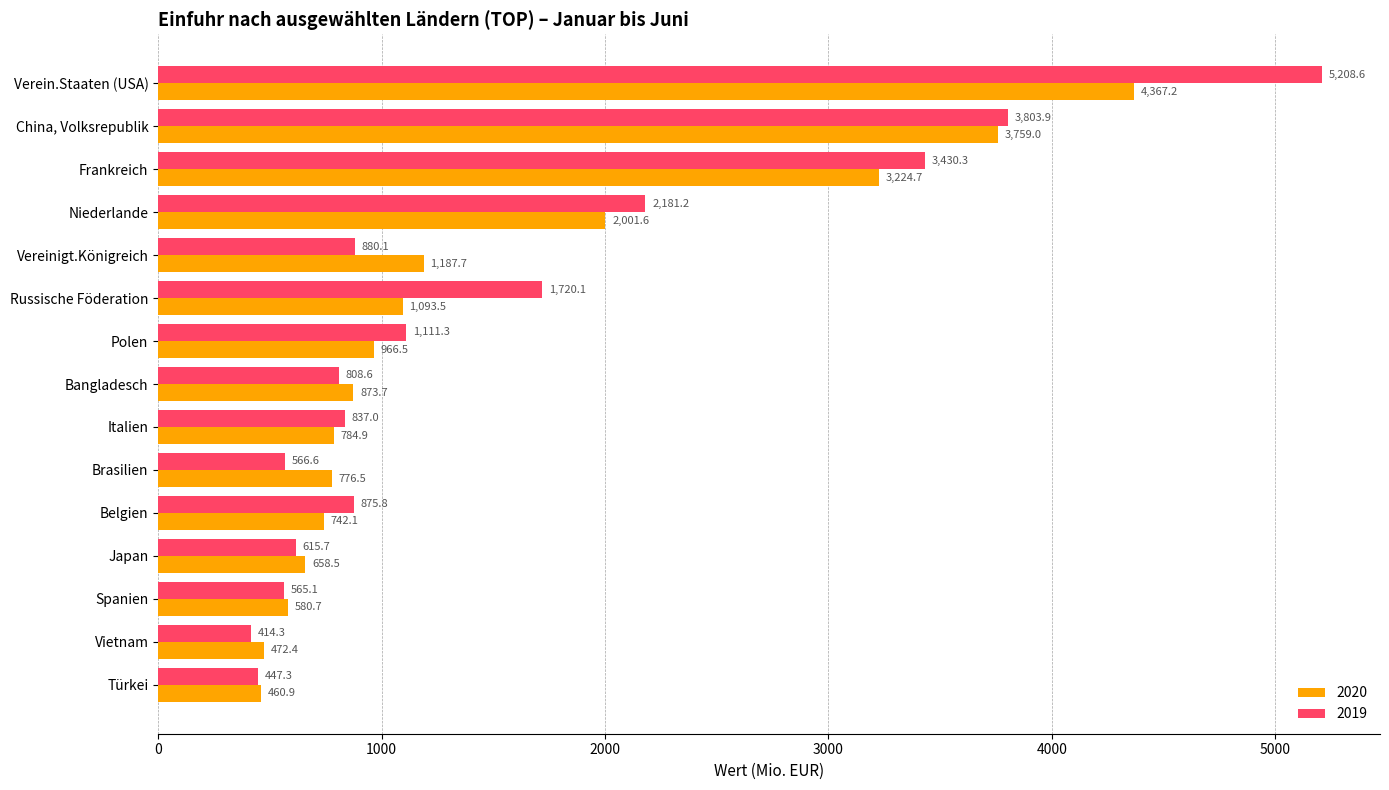

What is the sum of all 2019 values?

23465.9